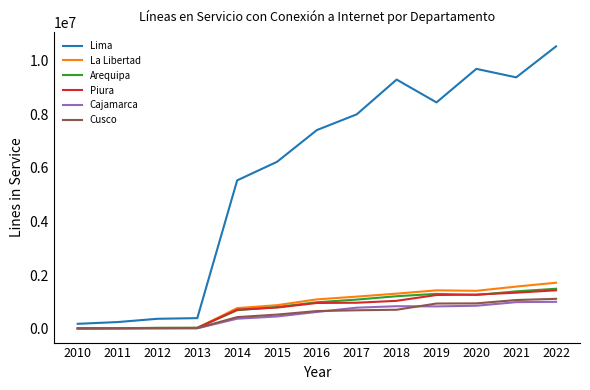

True or false: Arequipa has a value of 1391106 at 2021.

True